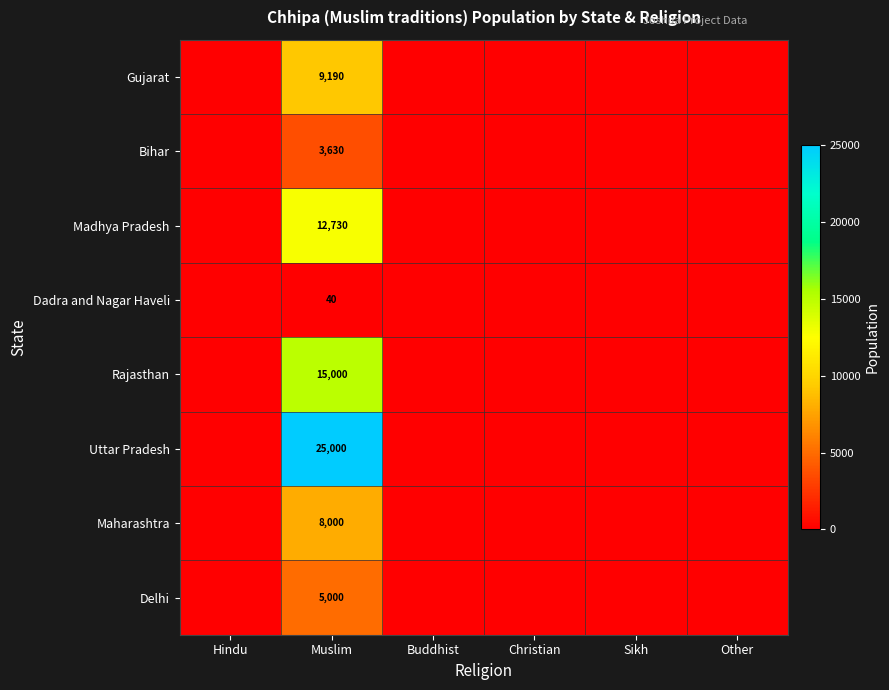

The value of Uttar Pradesh at Sikh is 8450. True or false?

False